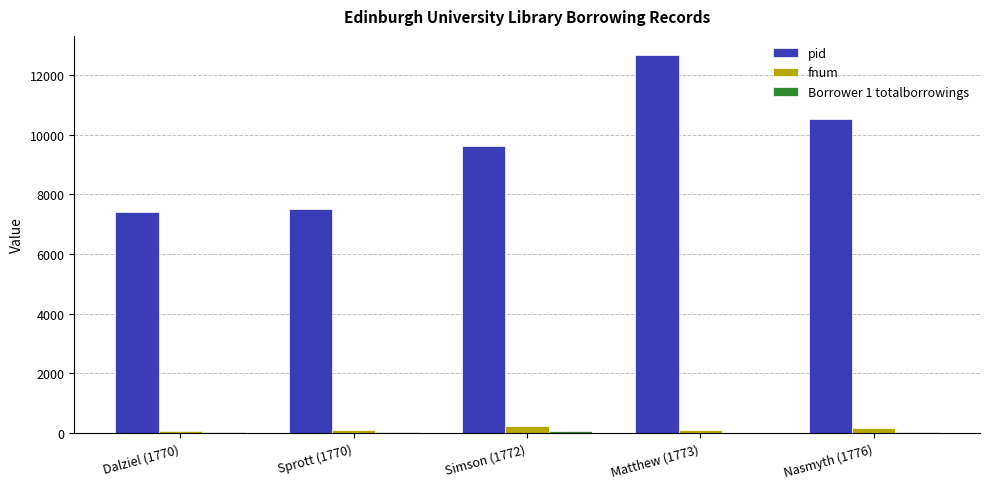

Are the bars grouped side by side (vs. stacked)?

Yes